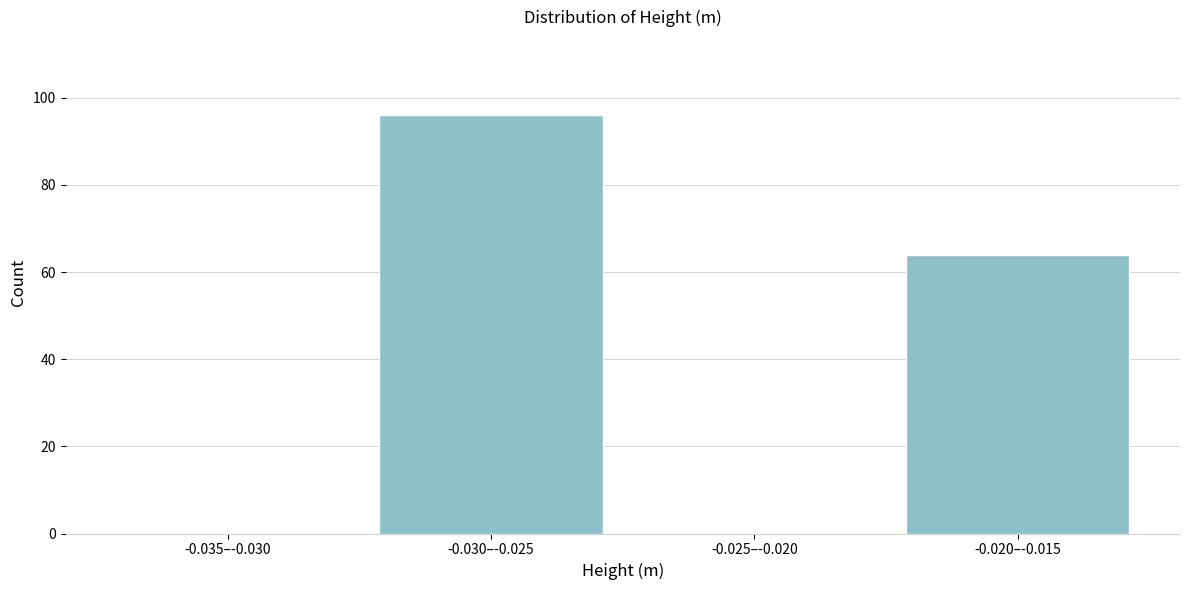

Reading left to right, what are all the values shown in this chart?

-0.035–-0.030=0	-0.030–-0.025=96	-0.025–-0.020=0	-0.020–-0.015=64